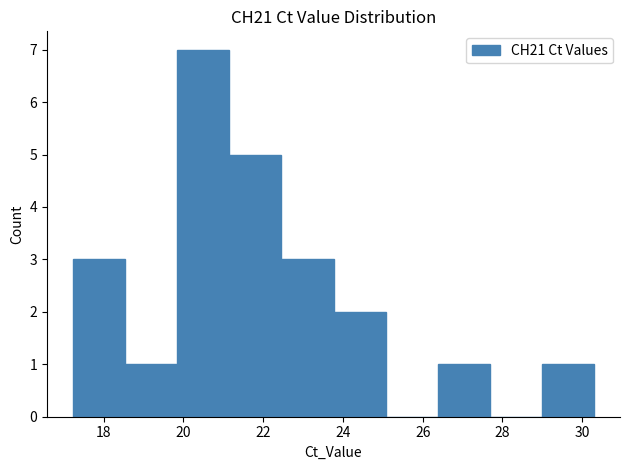

How tall is the bar that spans 22.4 to 23.8 on the x-axis? Neither the bar edges nor the heights are printed on the chart, so give them approximately, as read against the axes.

3